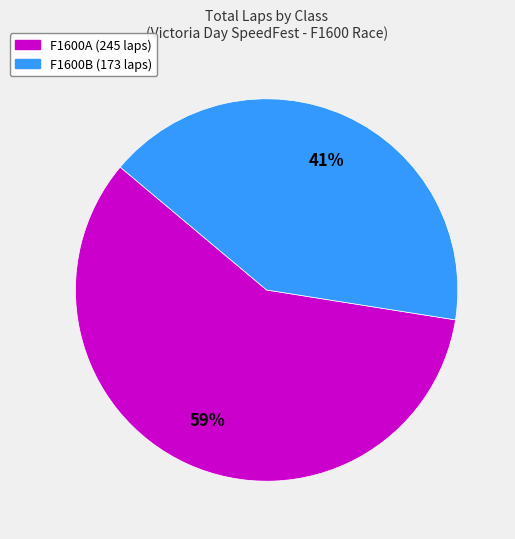

To the nearest percent, what is the average slice percentage?

50%